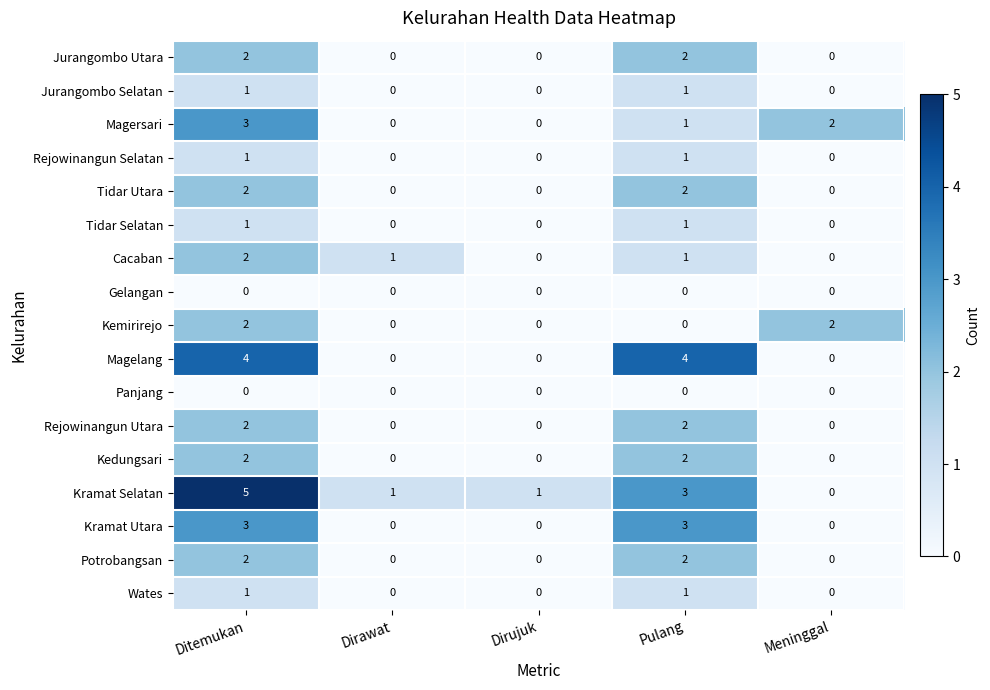

At which category is the sum across all series the highest?

Ditemukan